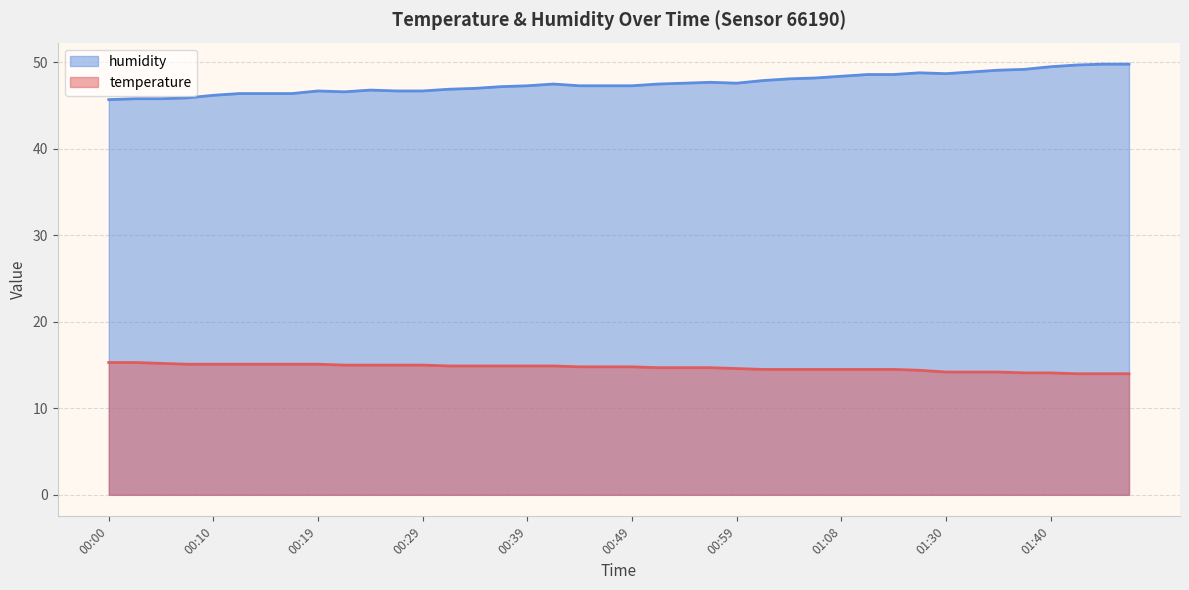

Rank the series at 00:22 from lowest to highest value.

temperature, humidity